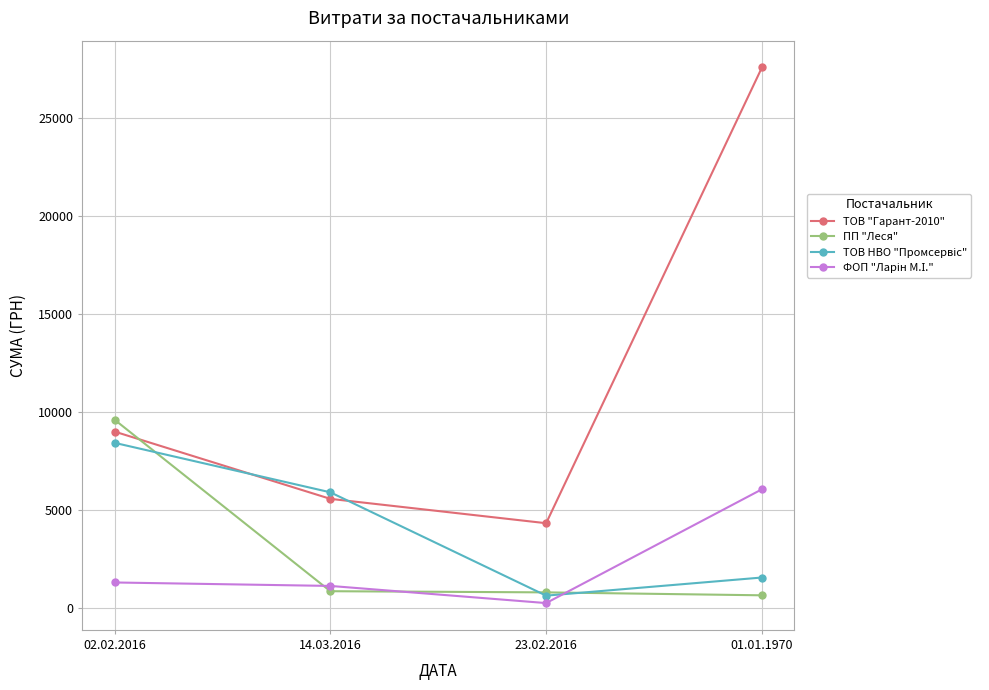

What is the highest value of the ПП "Леся" series?

9606.3